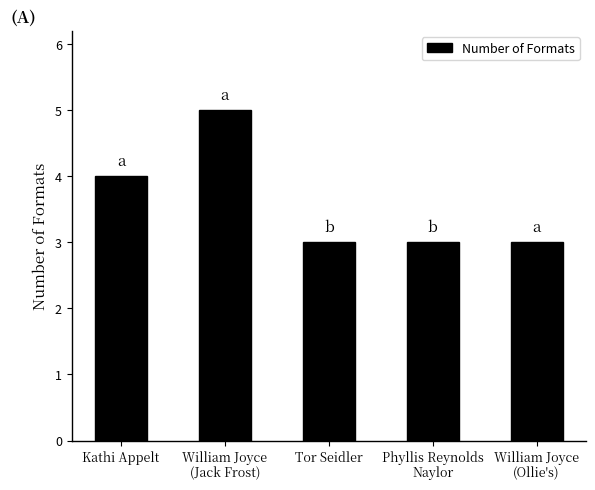

Approximately how many times larger is the value at Kathi Appelt compared to Phyllis Reynolds
Naylor?

1.3